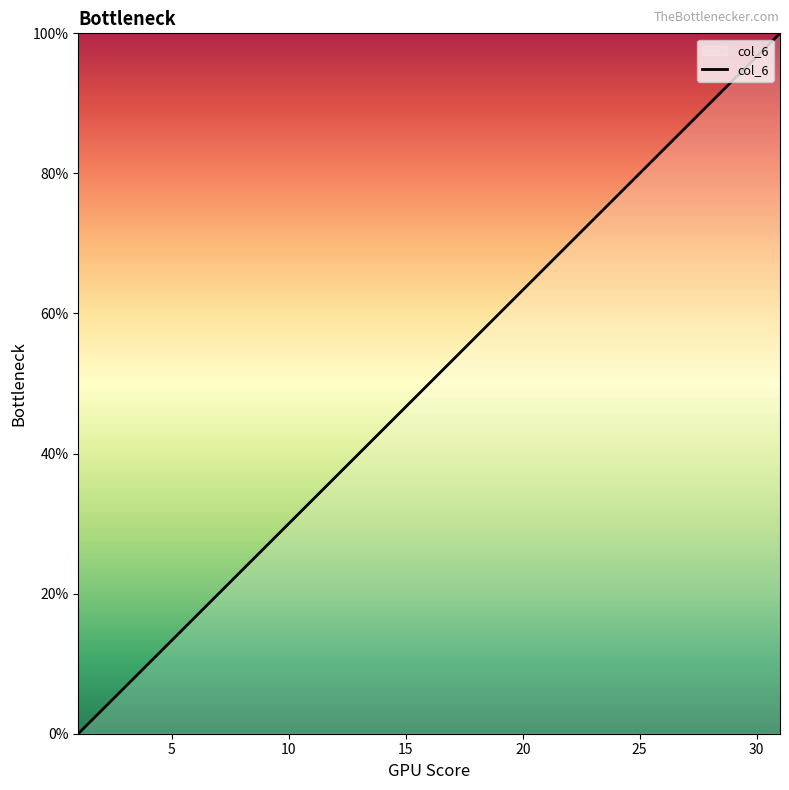

What is the greatest value displayed?

100.0